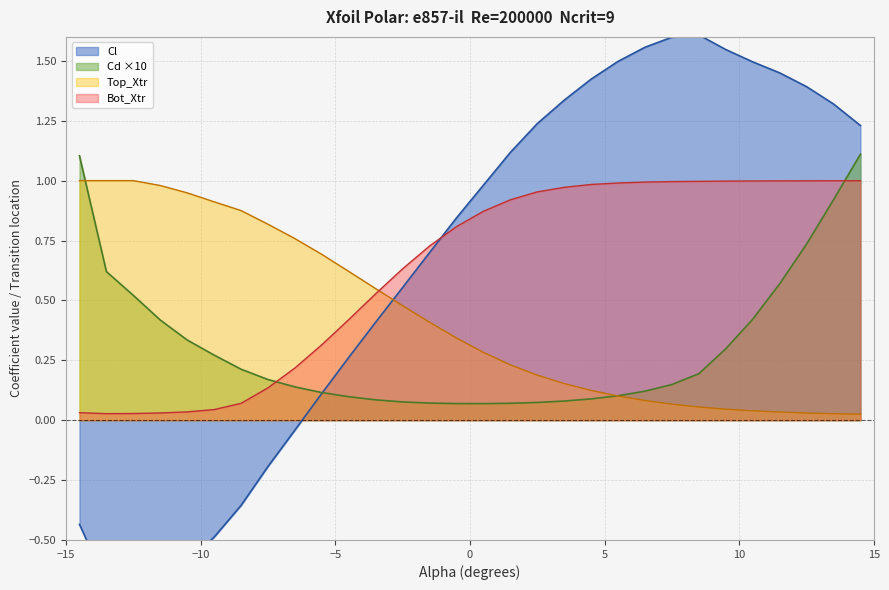

After their last crossing, which series has the higher values: Bot_Xtr or Cd ×10?

Cd ×10